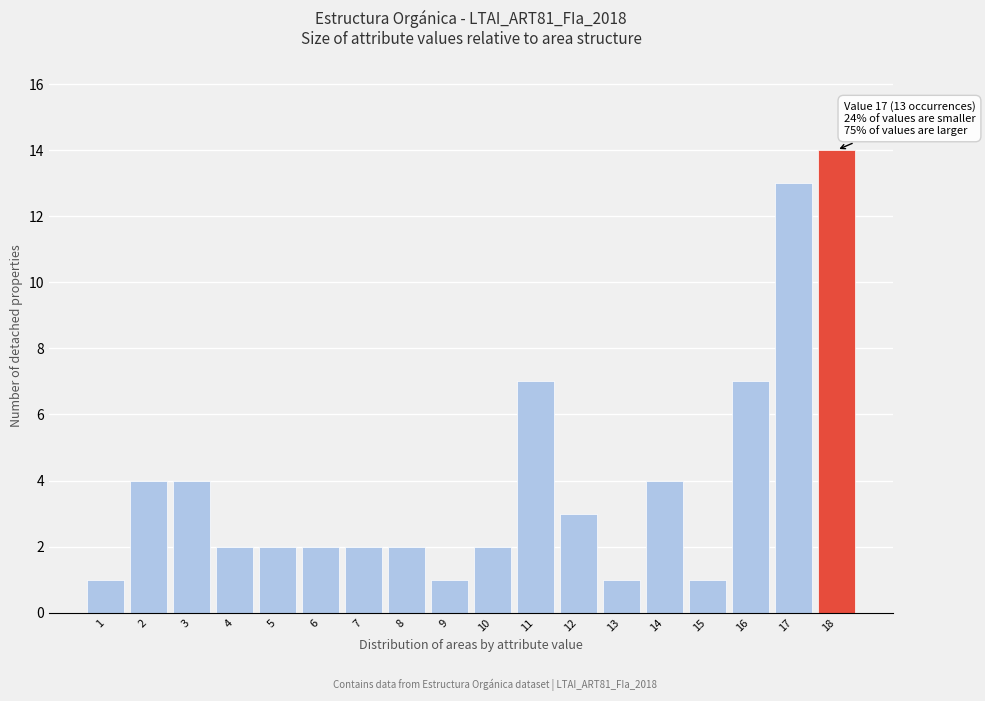

Reading right to left, extract all data points from this chart.

14	13	7	1	4	1	3	7	2	1	2	2	2	2	2	4	4	1